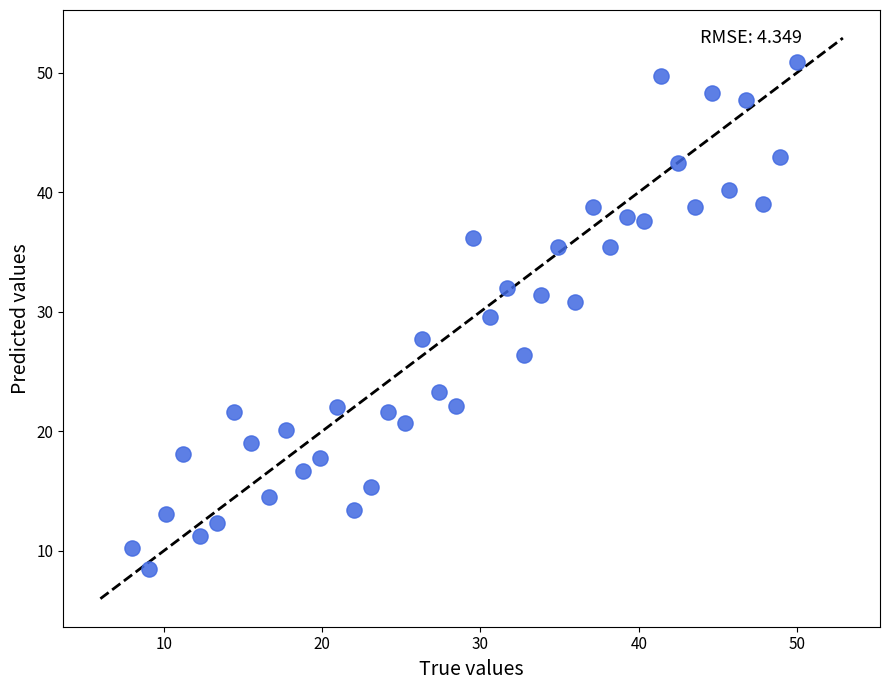

What Y value in the scatter plot is closest to 29?

29.6